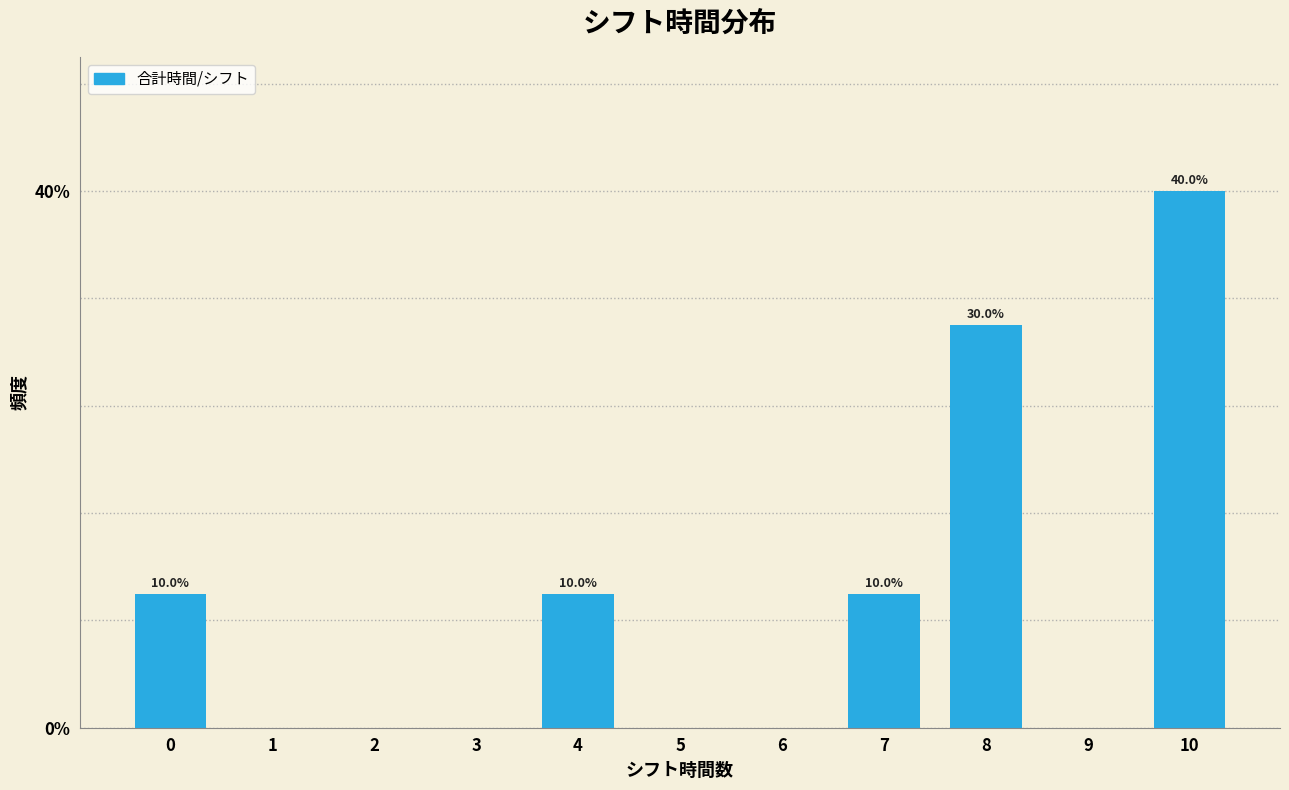

Reading left to right, extract all data points from this chart.

0=10	1=0	2=0	3=0	4=10	5=0	6=0	7=10	8=30	9=0	10=40